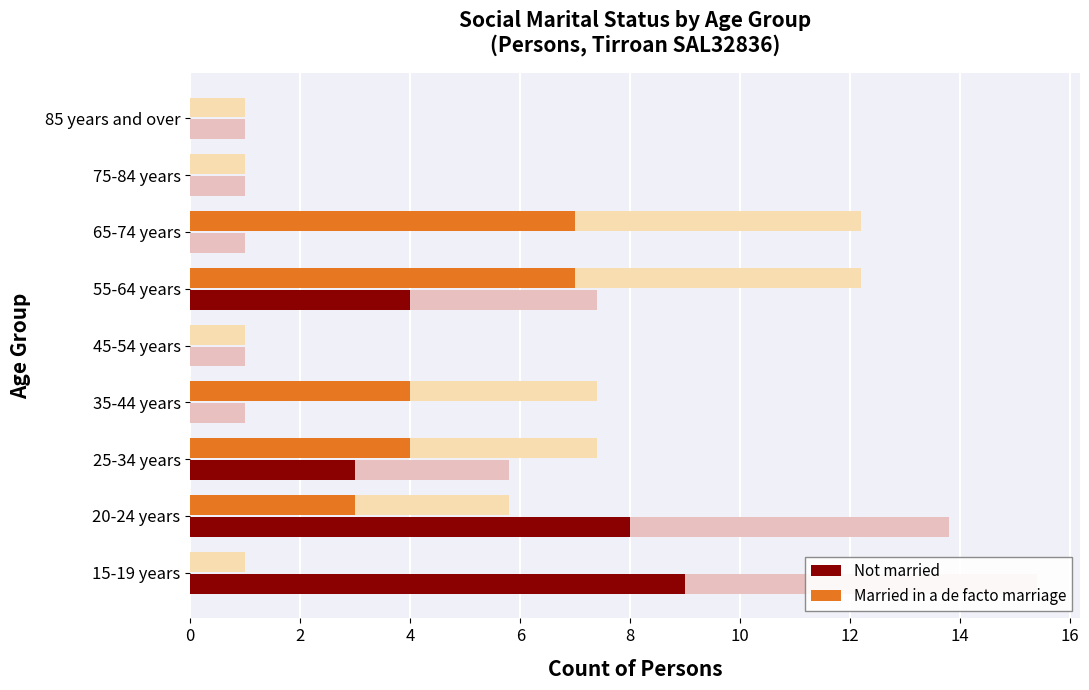

What is the total value across all series at 35-44 years?

4